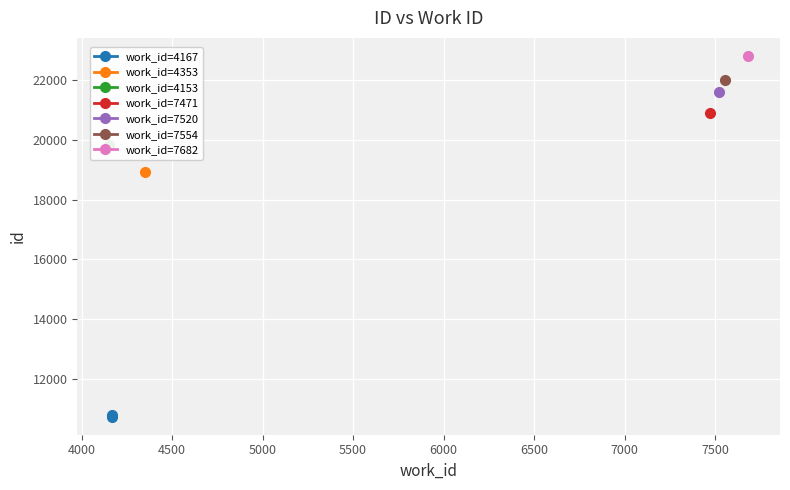

What is the value of the 1st point from the left?

10751